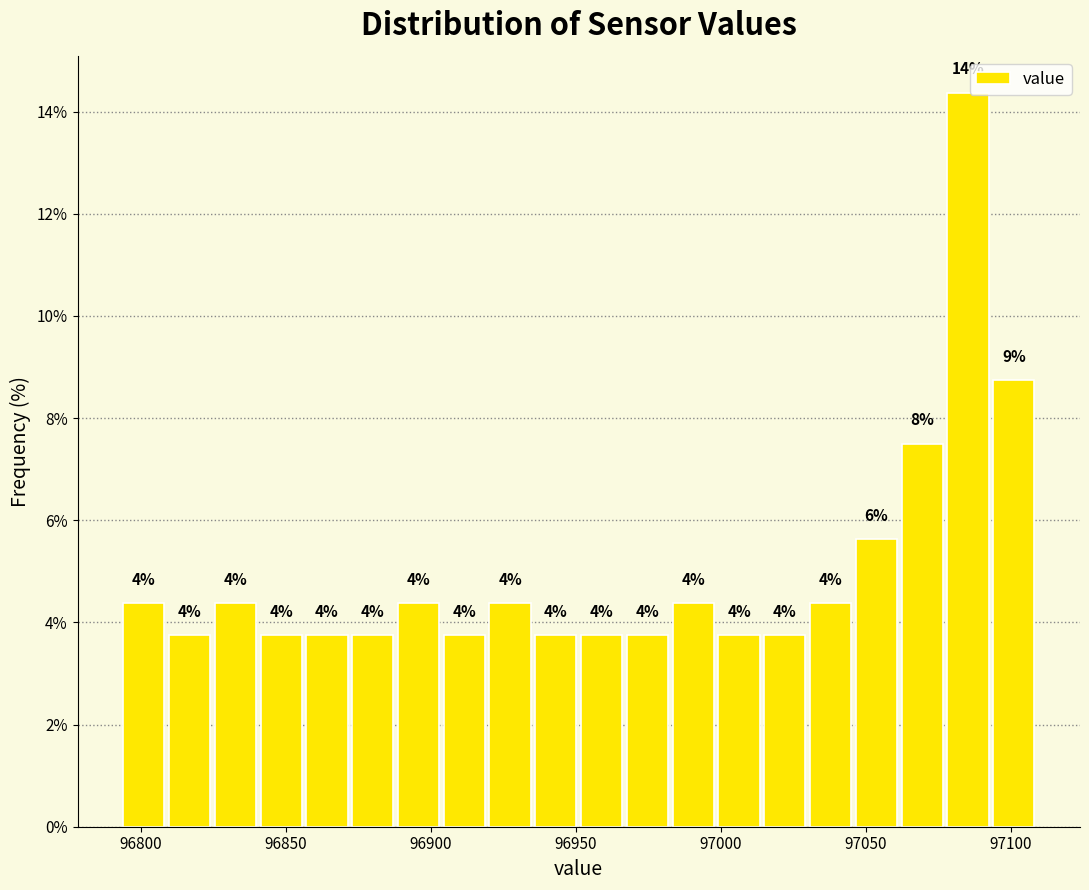

Around what value on the x-axis is the tallest bar? Give the approximate position of its centre, as read against the axis.

97085